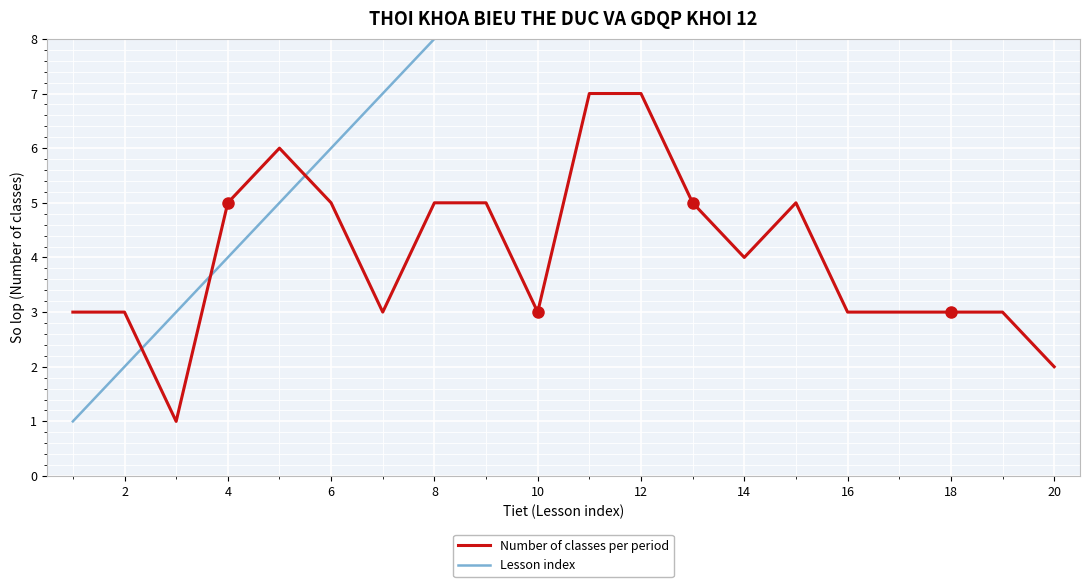

Reading left to right, transcribe all the data shown in this chart.

Number of classes per period: 3	3	1	5	6	5	3	5	5	3	7	7	5	4	5	3	3	3	3	2
Lesson index: 1	2	3	4	5	6	7	8	9	10	11	12	13	14	15	16	17	18	19	20